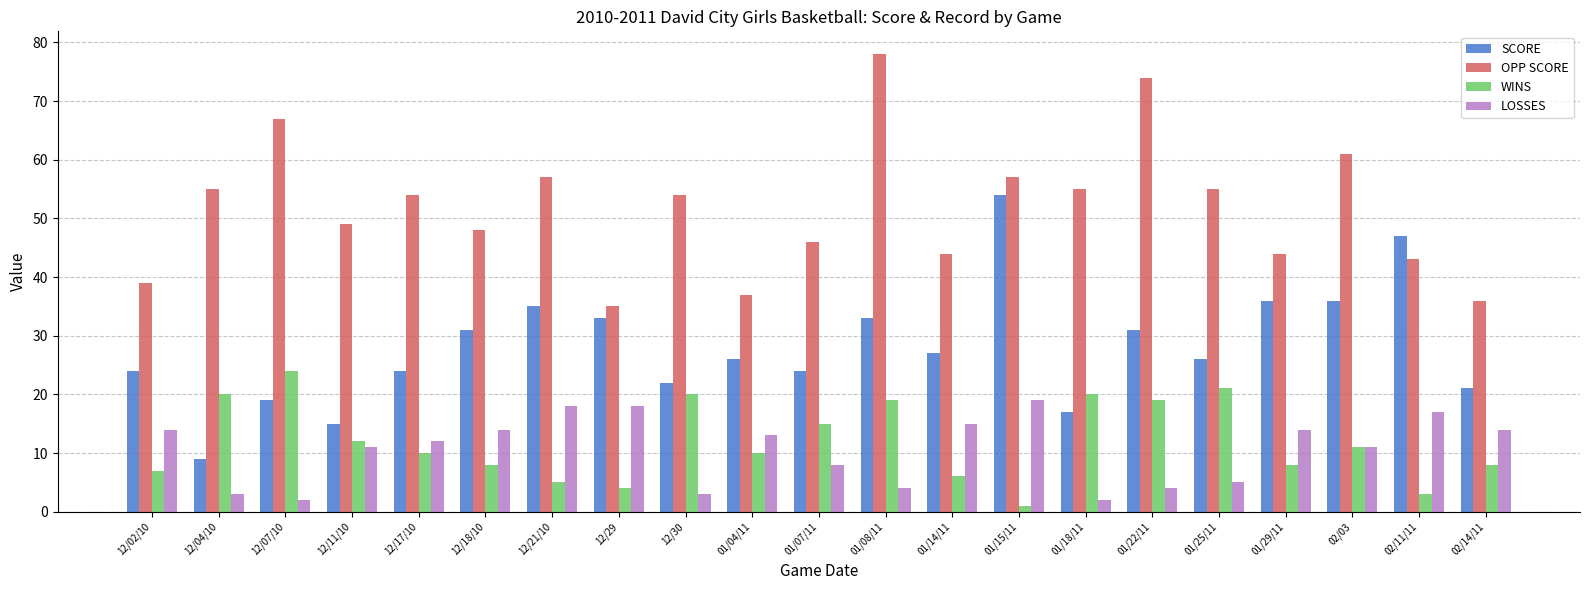

How many bars are there in each group?

4